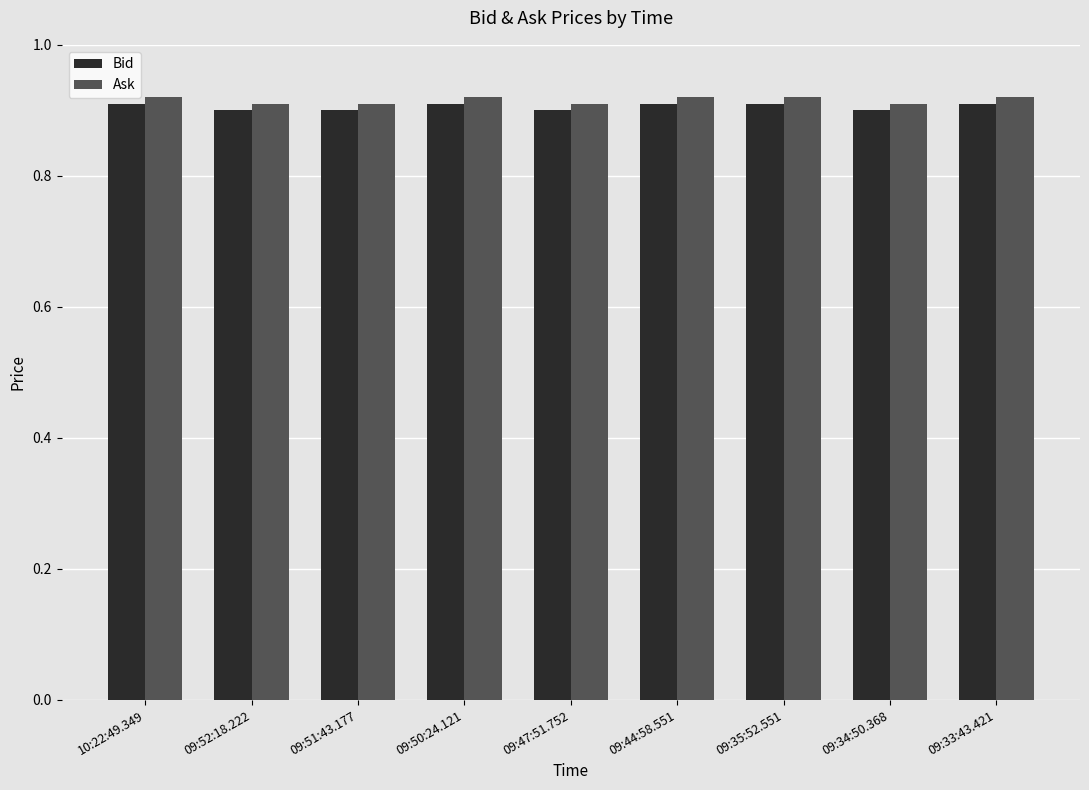

The value of Bid at 09:52:18.222 is 0.3. True or false?

False